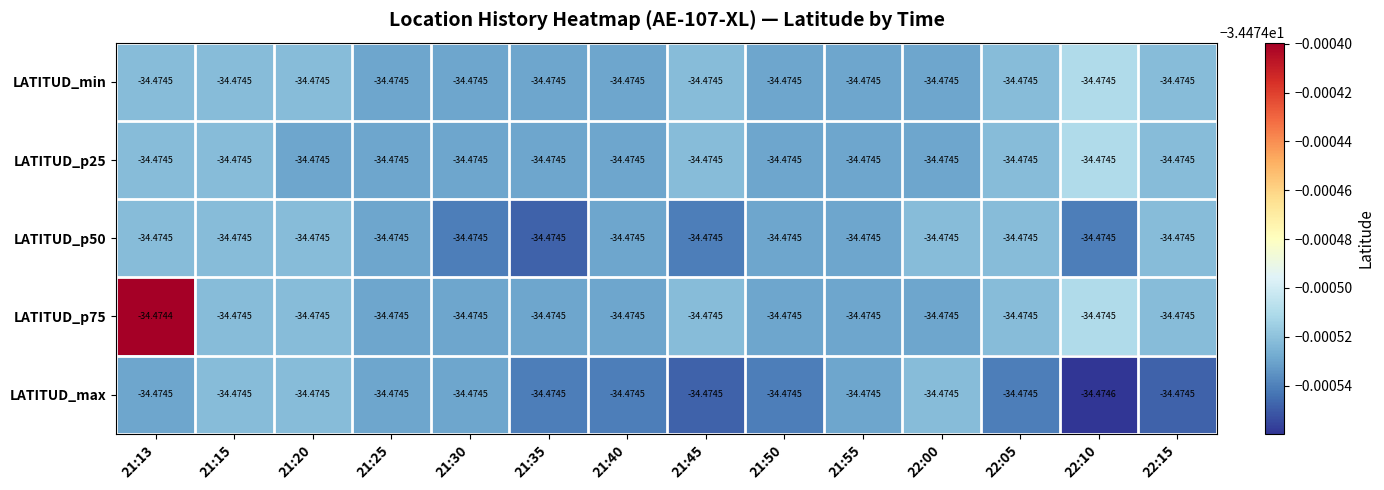

Which series has the widest spread of values?

LATITUD_max